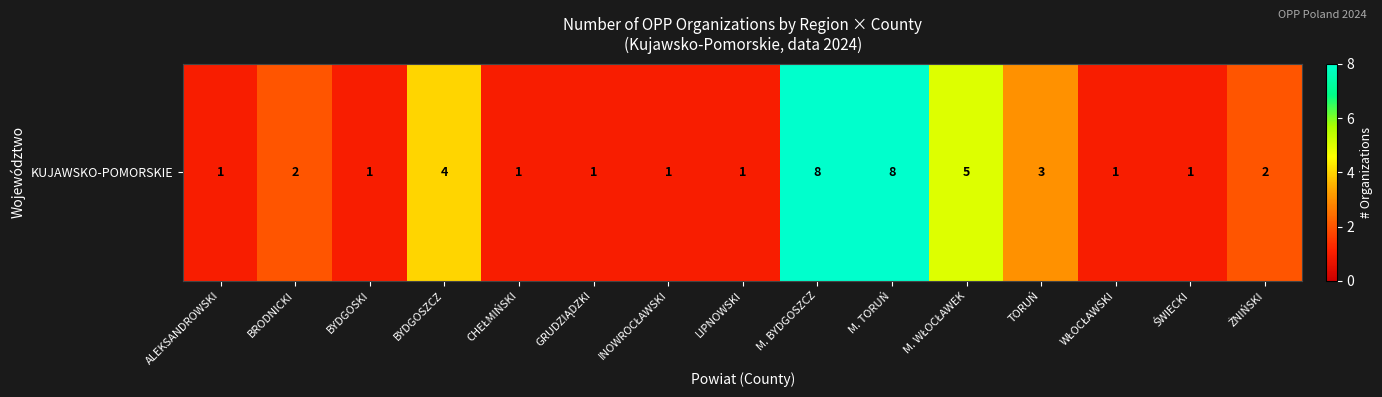

List the labels in order of value, smallest first.

ALEKSANDROWSKI, BYDGOSKI, CHEŁMIŃSKI, GRUDZIĄDZKI, INOWROCŁAWSKI, LIPNOWSKI, WŁOCŁAWSKI, ŚWIECKI, BRODNICKI, ŻNIŃSKI, TORUŃ, BYDGOSZCZ, M. WŁOCŁAWEK, M. BYDGOSZCZ, M. TORUŃ